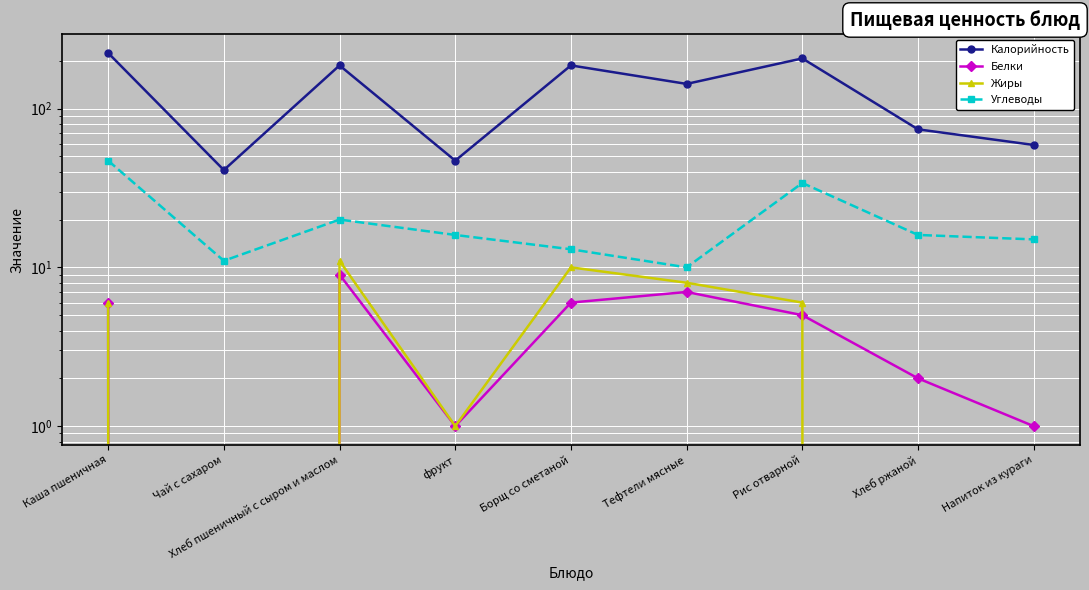

True or false: Белки and Углеводы intersect in this chart.

False